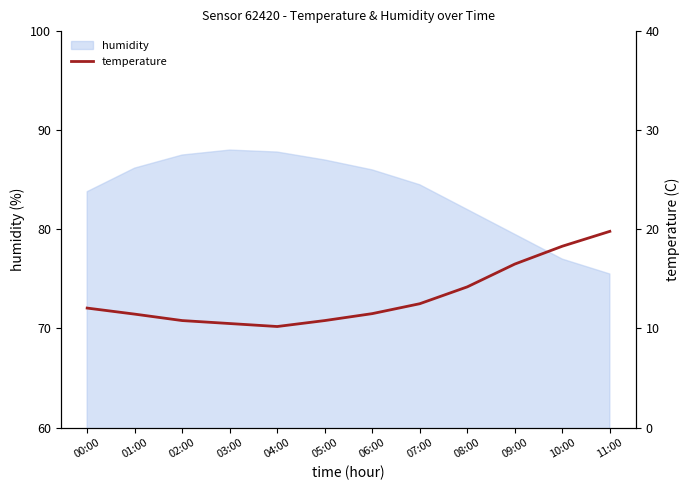

What is the difference between the second highest and minimum values?

8.1